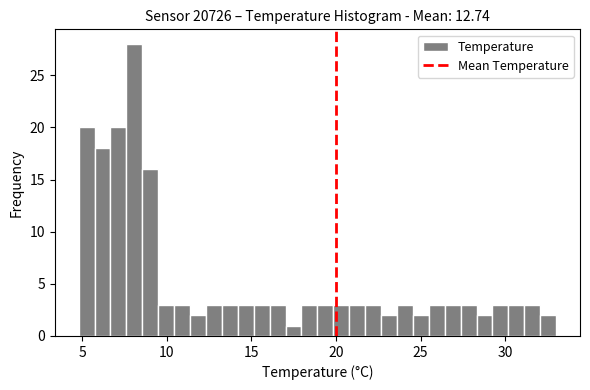

Around what value on the x-axis is the tallest bar? Give the approximate position of its centre, as read against the axis.

8.0